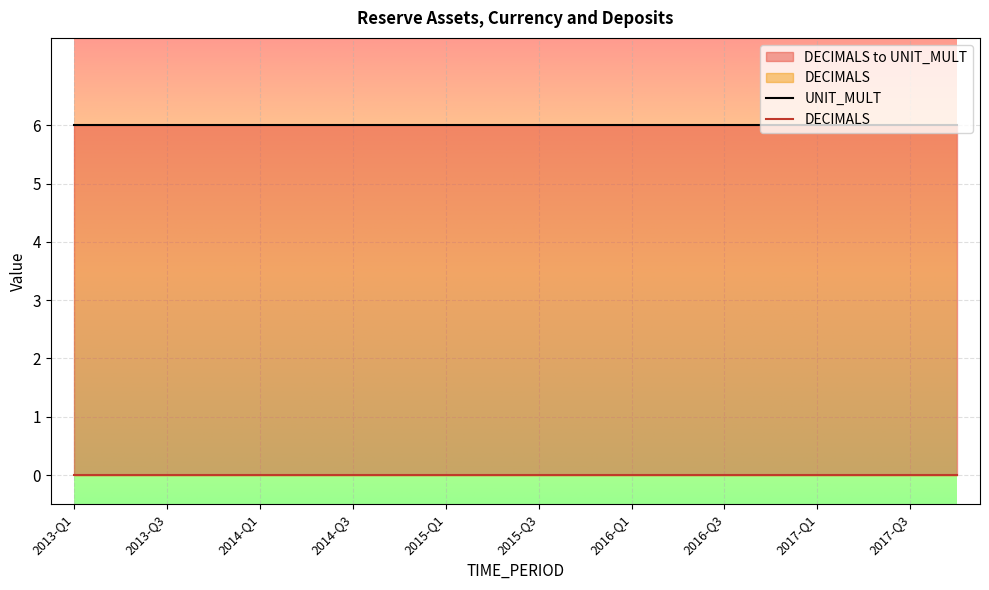

True or false: DECIMALS and UNIT_MULT cross at least once.

False